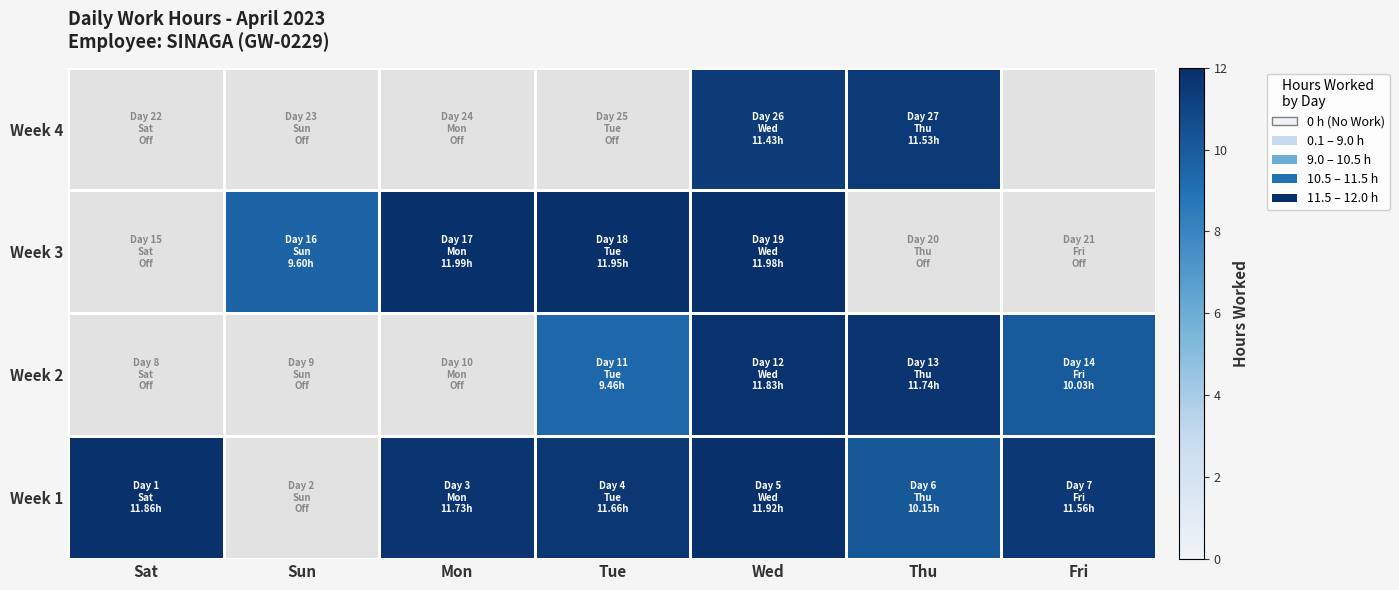

What is the difference between the highest and lowest values at Wed?

0.6